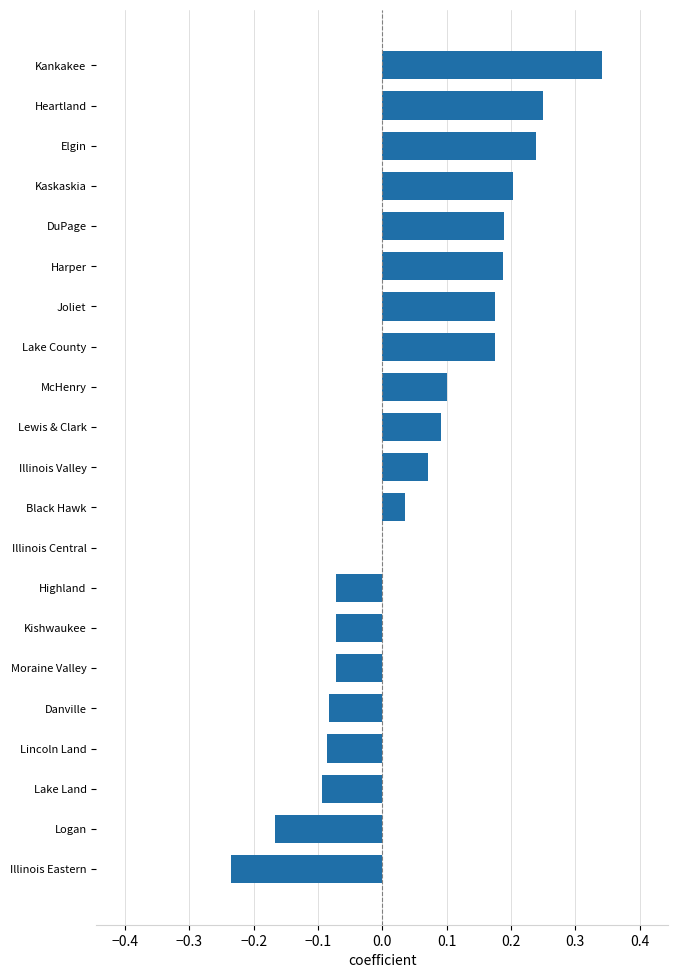

At which category does the chart reach its peak across all series?

Kankakee